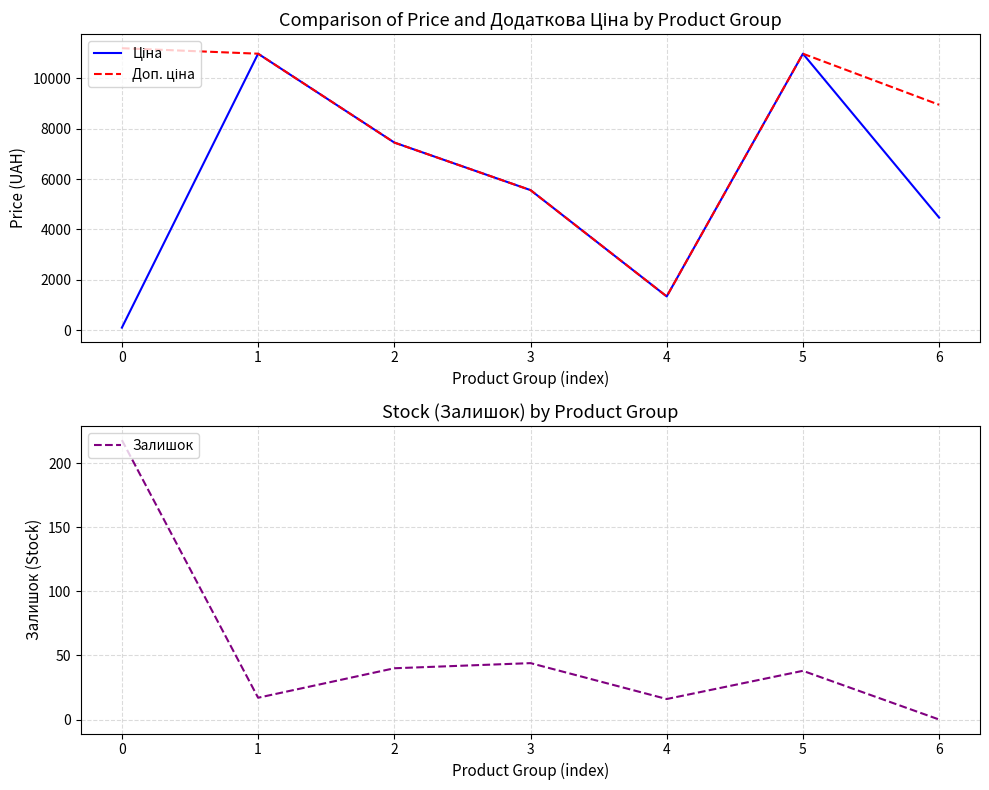

Reading left to right, what are all the values shown in this chart?

Ціна: 111.8	10964.4	7444.6	5560.3	1347.9	10964.4	4470.6
Доп. ціна: 11182.0	10964.4	7444.6	5560.3	1348.0	10964.4	8941.2
Залишок: 218.0	17.0	40.0	44.0	16.0	38.0	0.0